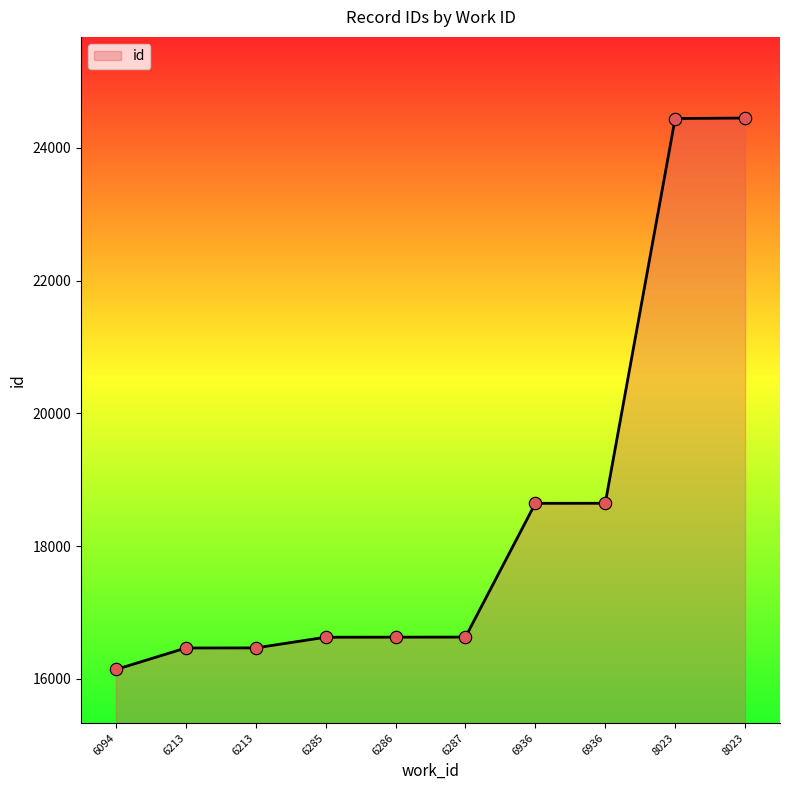

Which has a higher value, 8023 or 6285?

8023